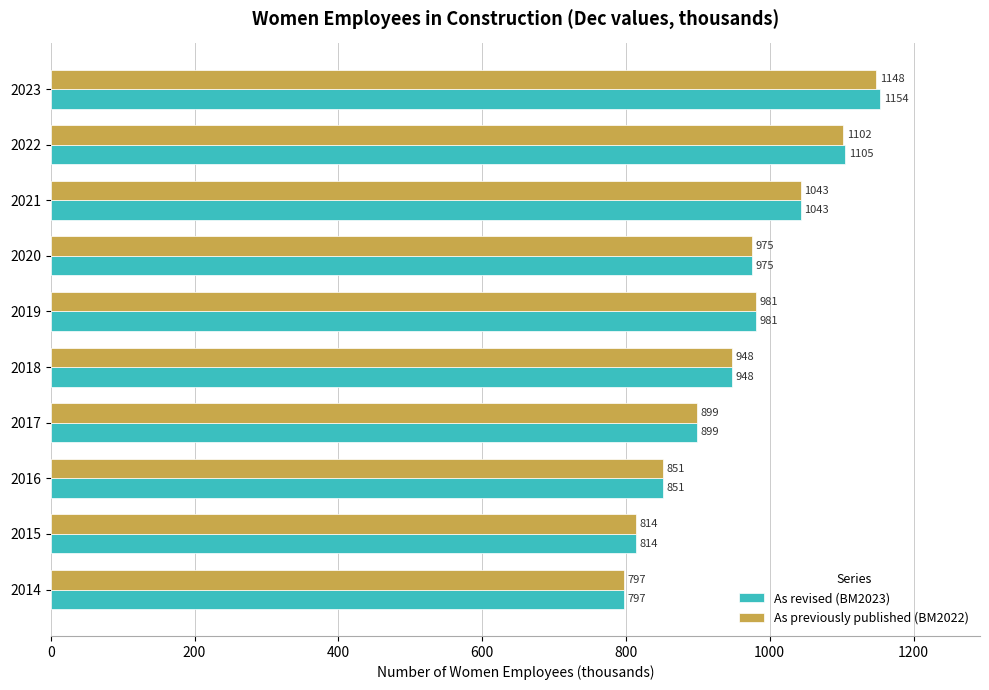

What is the sum of all As revised (BM2023) values?

9567